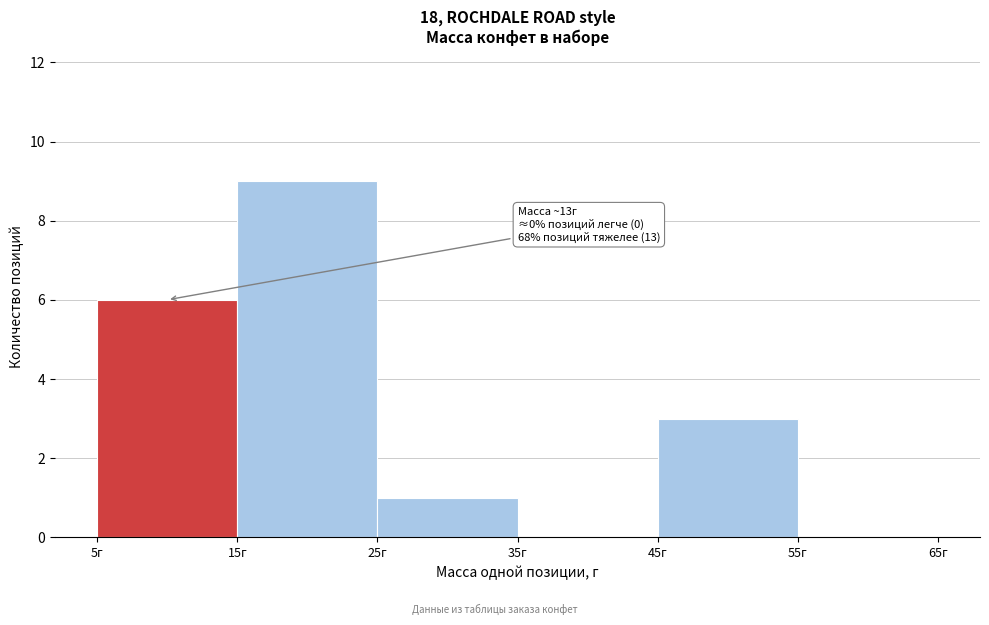

Over which range of the x-axis is the bar tallest?

15 to 25